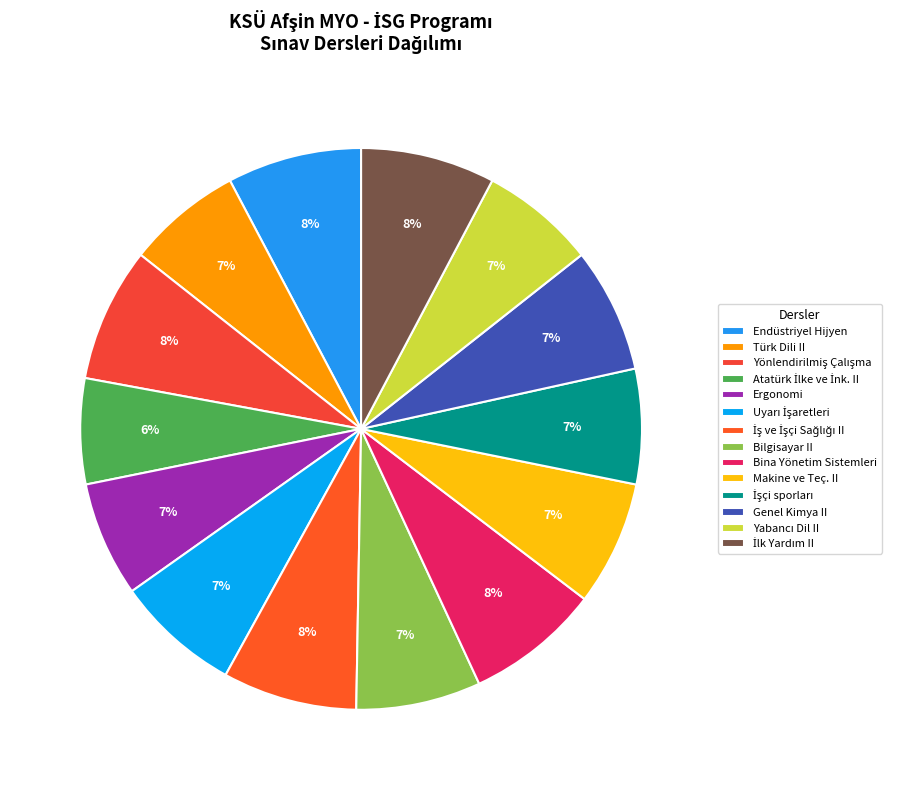

Combined, do Bina Yönetim Sistemleri and Yönlendirilmiş Çalışma account for over 50%?

No